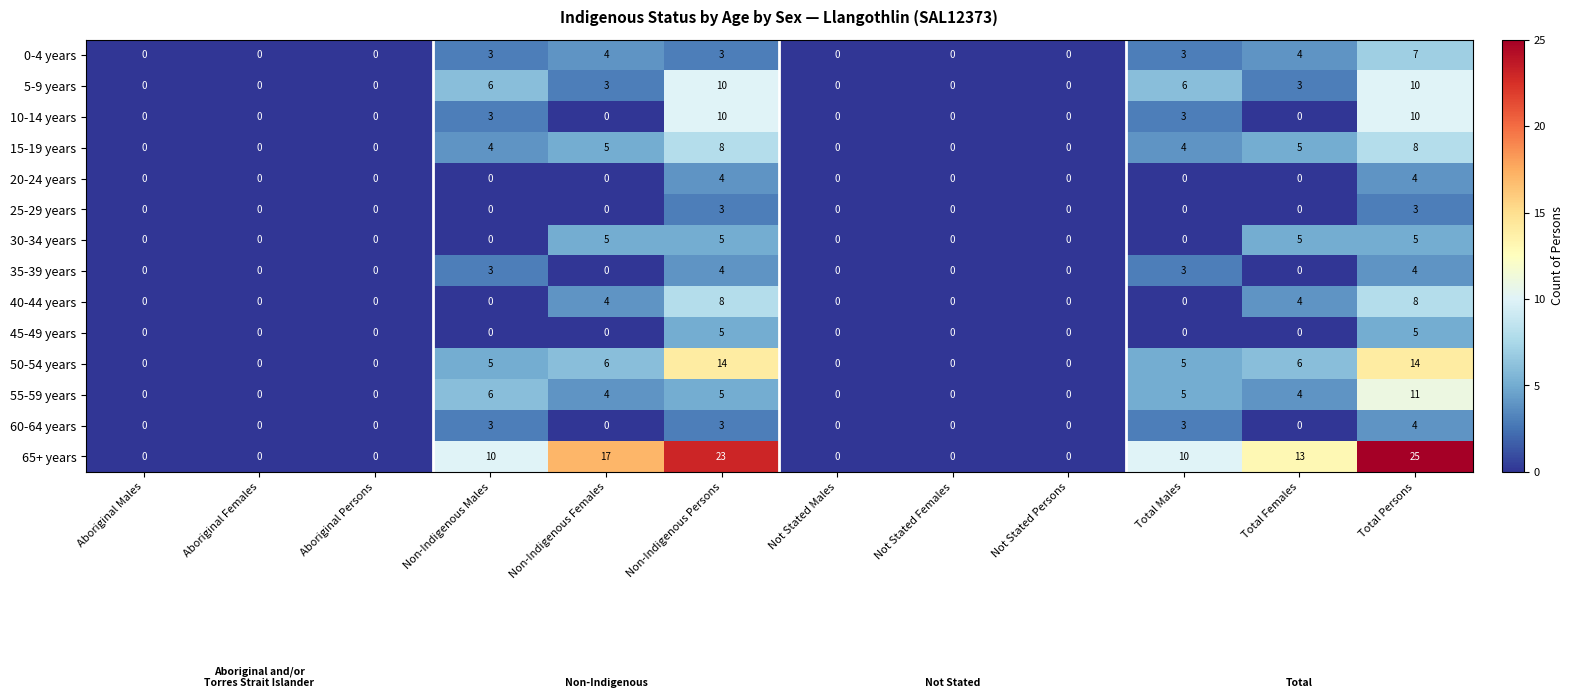

What is the greatest value displayed?

25